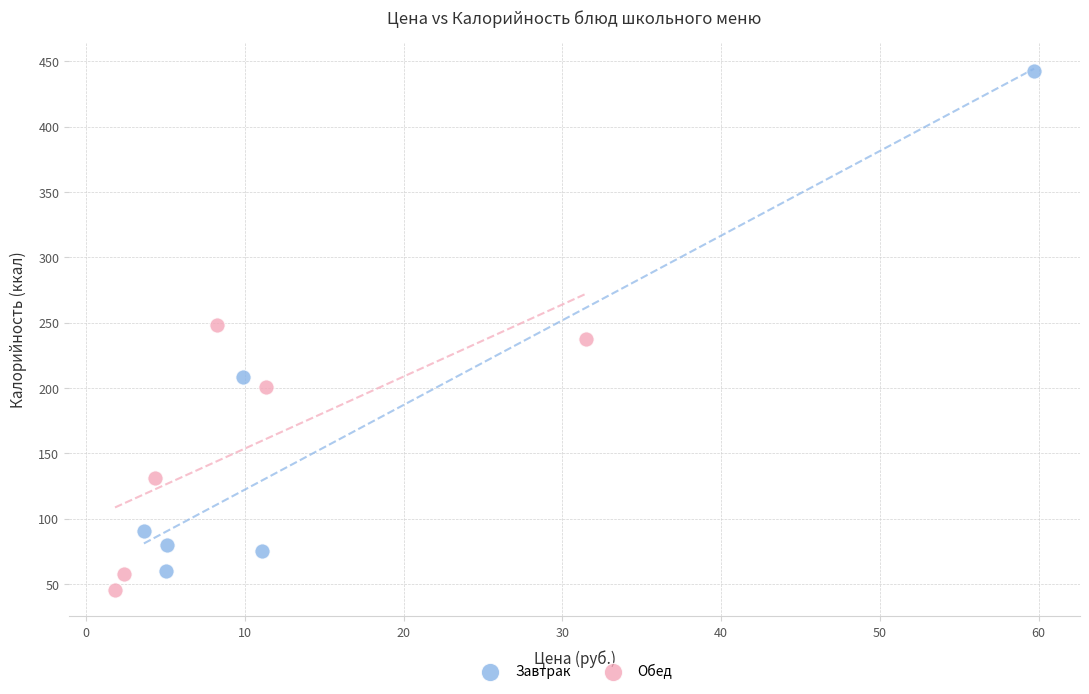

Which series contains the highest Y value?

Завтрак